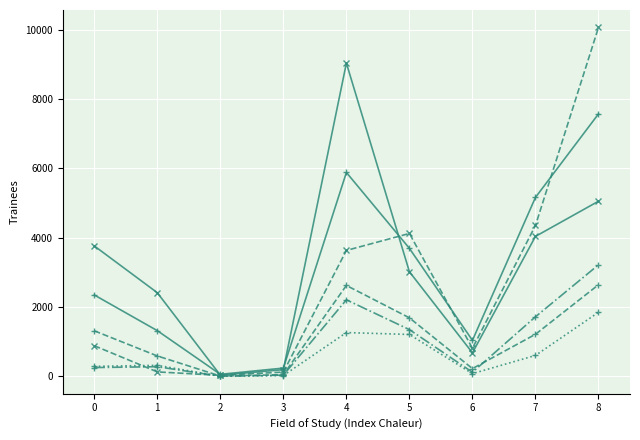

What is the maximum value shown in the chart?

10070